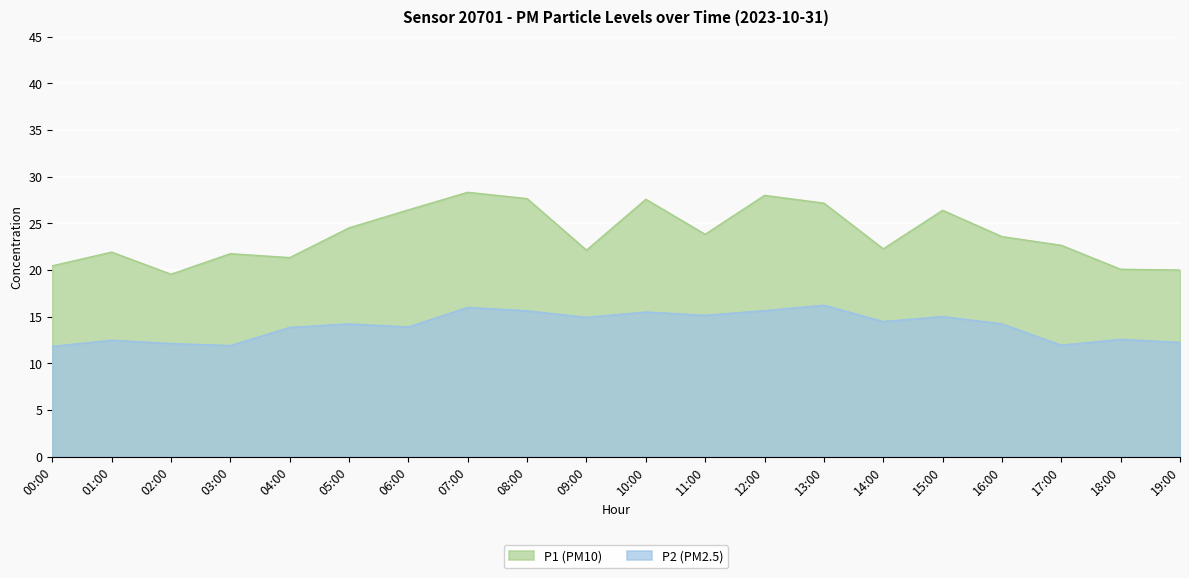

Rank the series at 04:00 from highest to lowest value.

P1 (PM10), P2 (PM2.5)